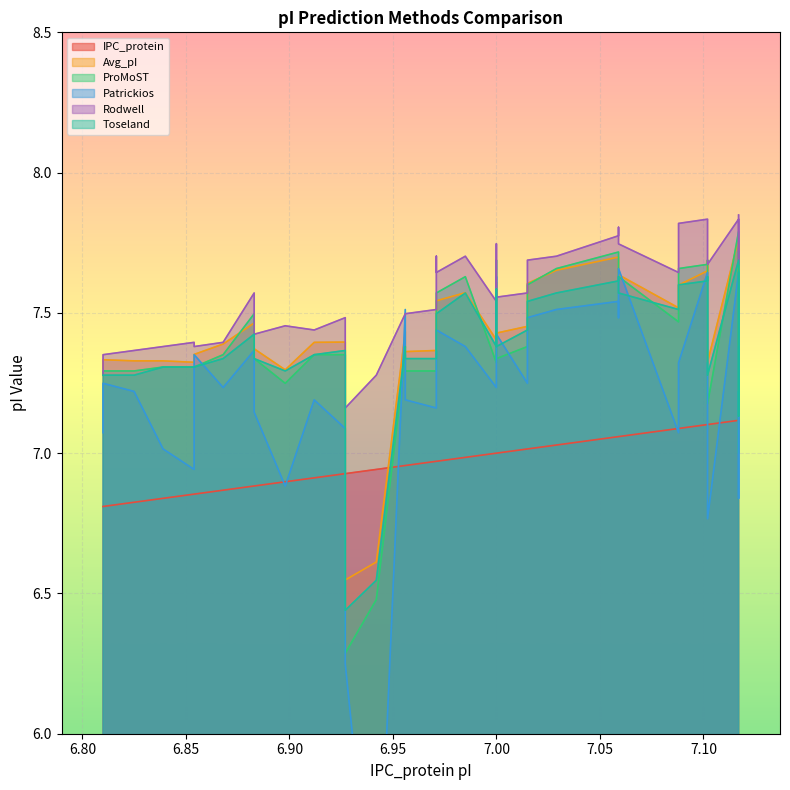

Where does the ProMoST series first go above 7?

6.81